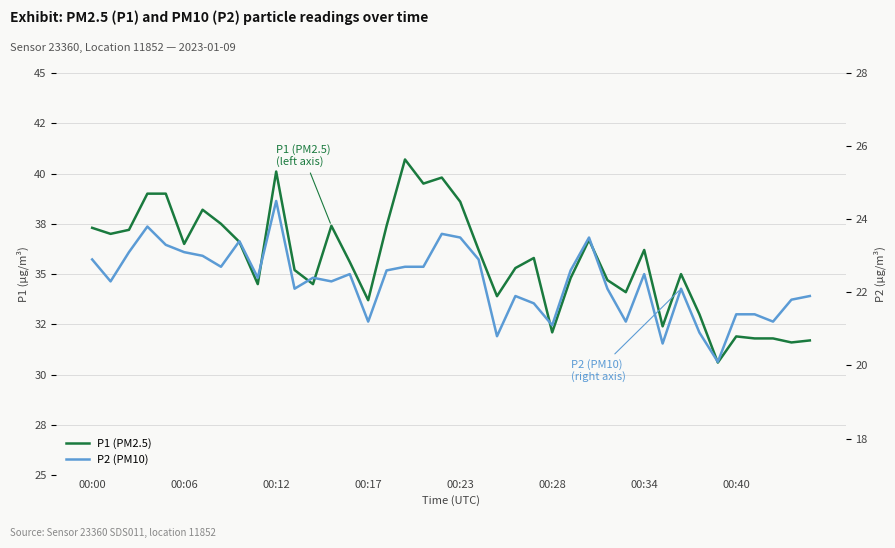

How many interior local peaks does the P1 (PM2.5) series have?

10